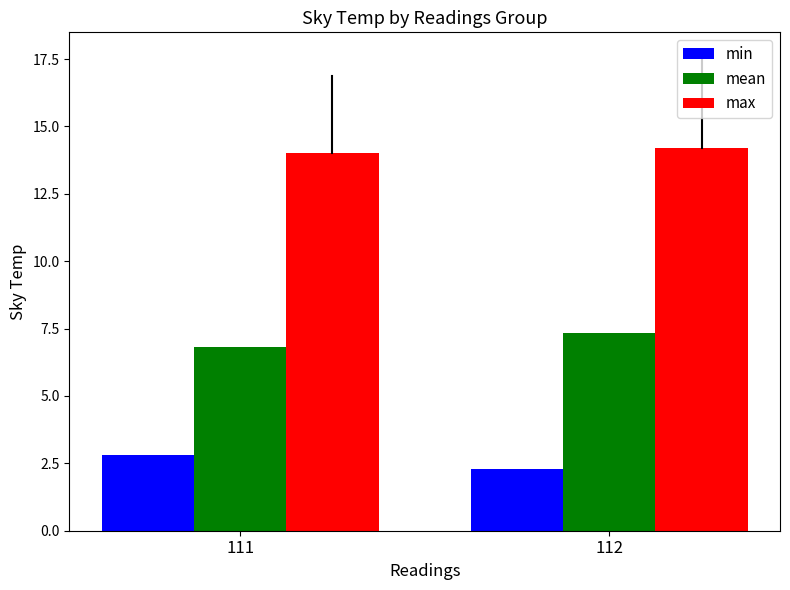

What is the smallest value displayed?

2.3